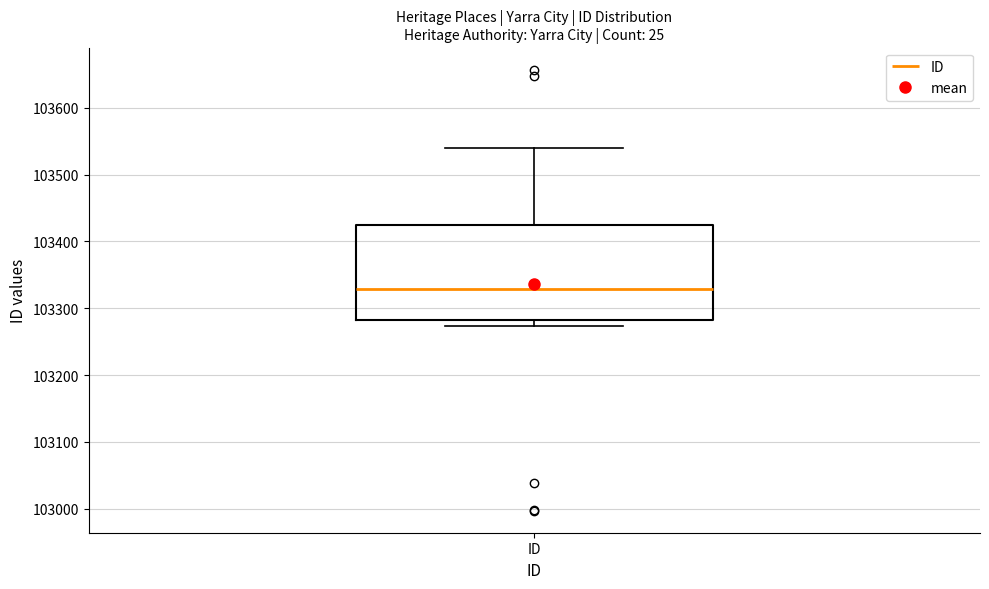

Where does the upper whisker of the box for ID end on the y-axis? The values are not printed on the chart, so give them approximately, as read against the axis.

103540